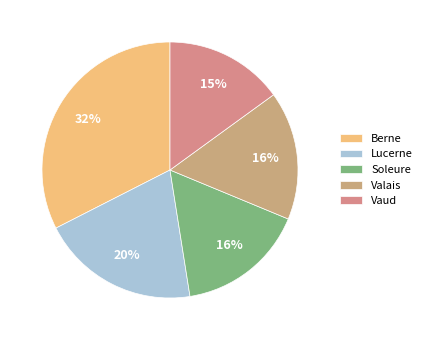

Is it true that Vaud is 15% of the pie?

True